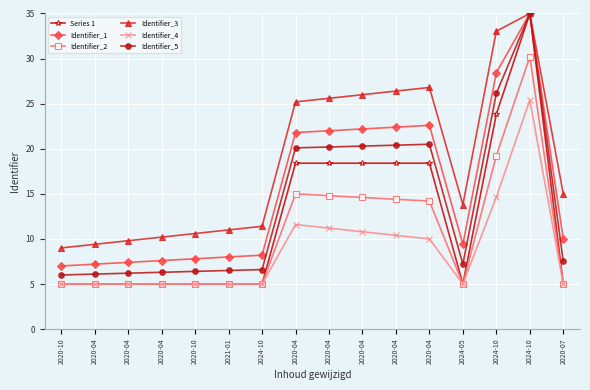

What are all the series names shown in the legend?

Series 1, Identifier_1, Identifier_2, Identifier_3, Identifier_4, Identifier_5